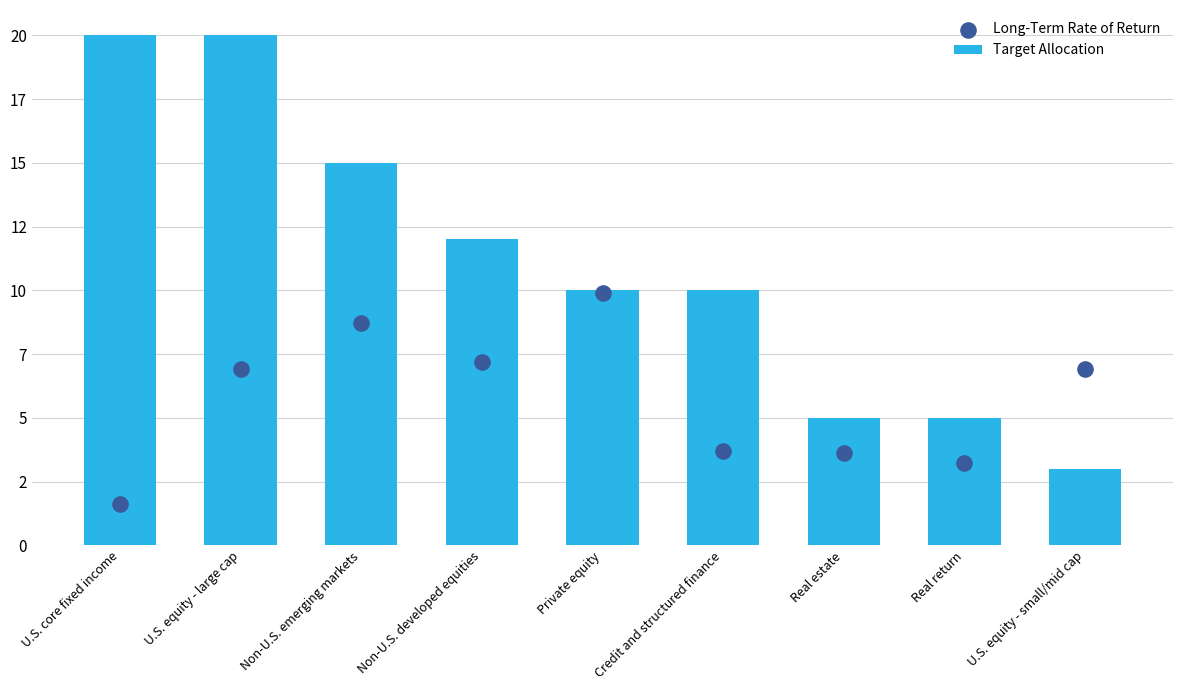

Which series contains the highest Y value?

Target Allocation